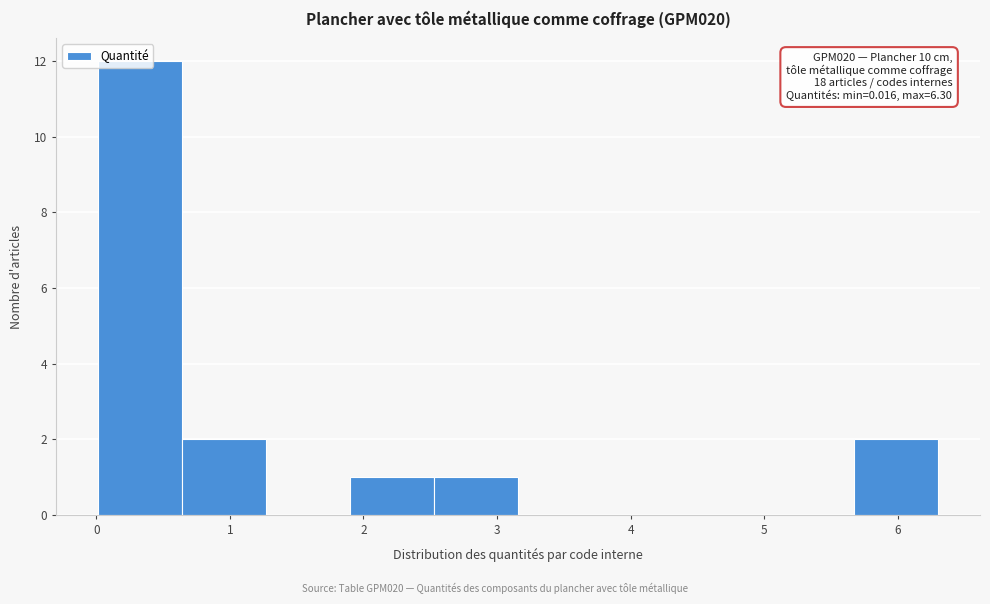

Over which range of the x-axis is the bar tallest?

0.0 to 0.6